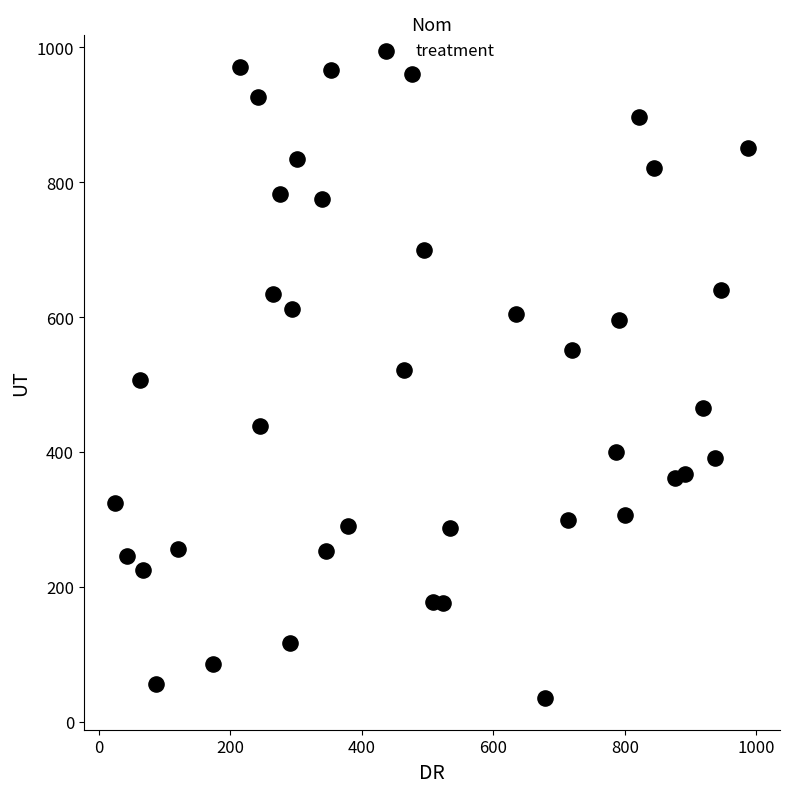

What is the range of Y values (max minus min)?

936